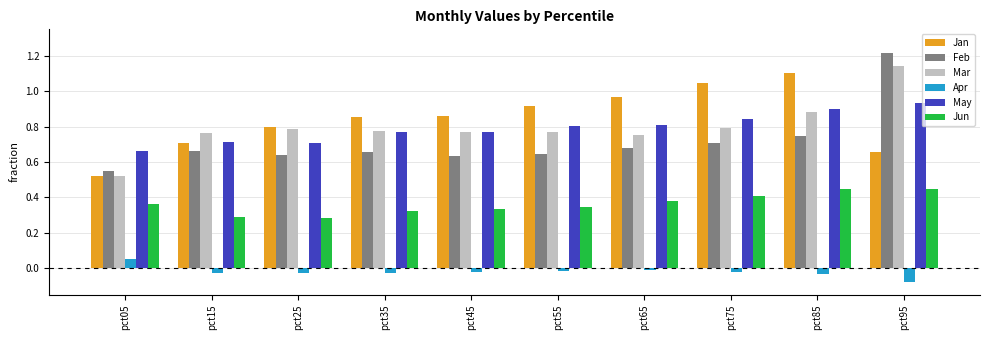

True or false: Mar has a value of 0.8 at pct35.

True